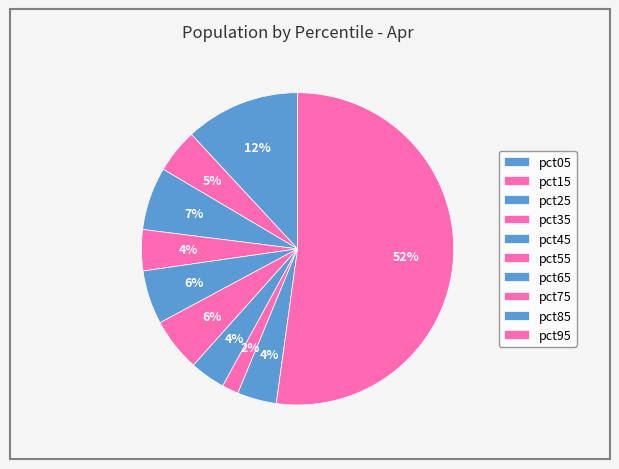

Is it true that pct05 is 12% of the pie?

True